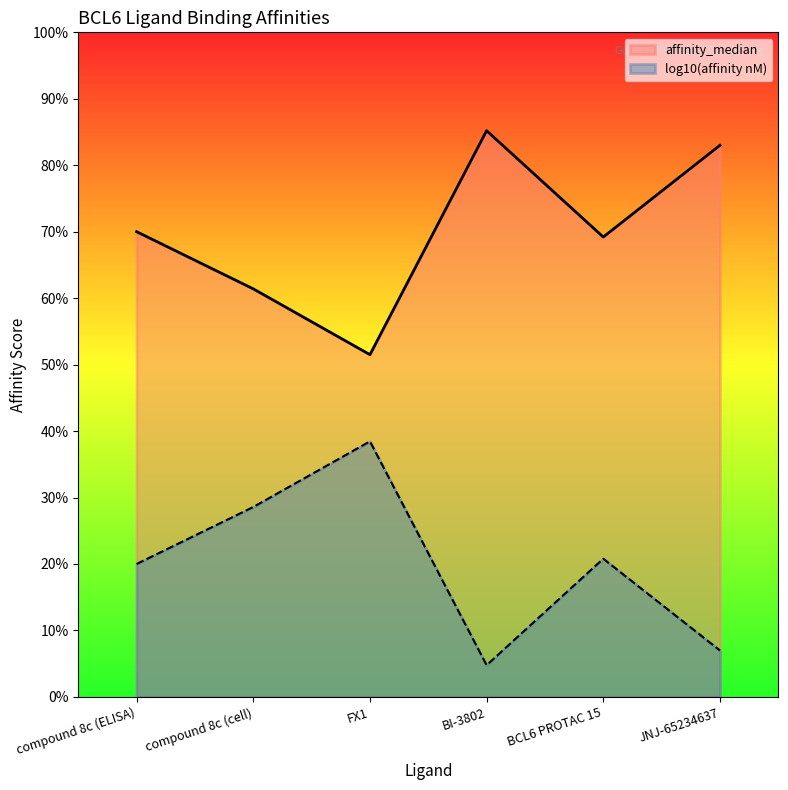

At which category does the data reach its first local valley?

FX1